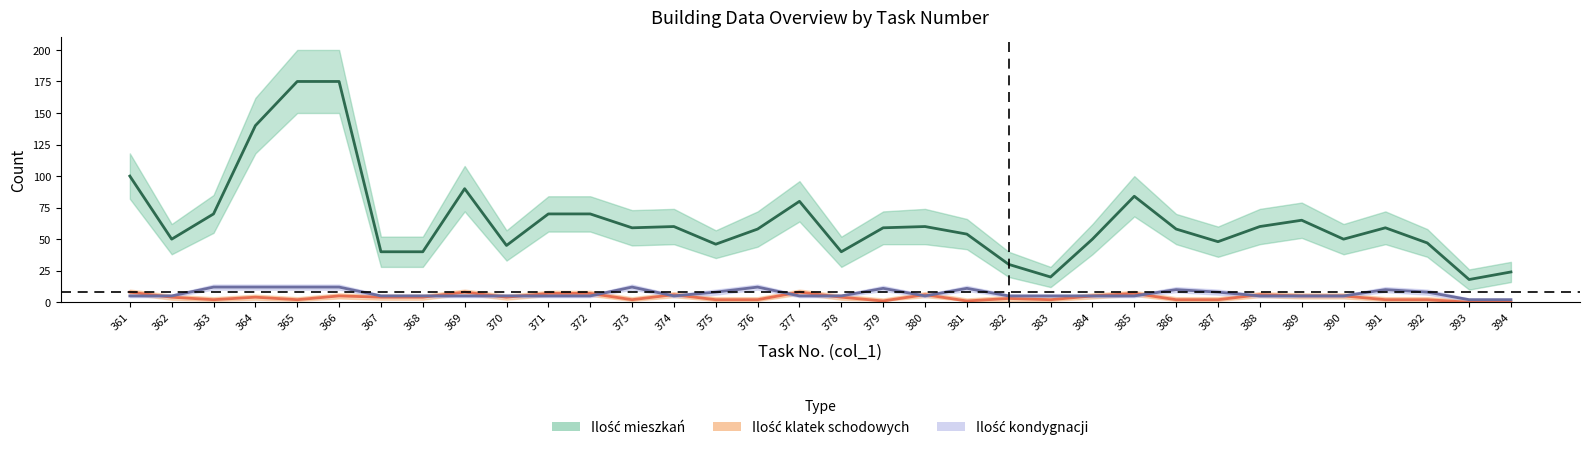

Is it true that Ilość mieszkań (center) equals 60 at 374?

True